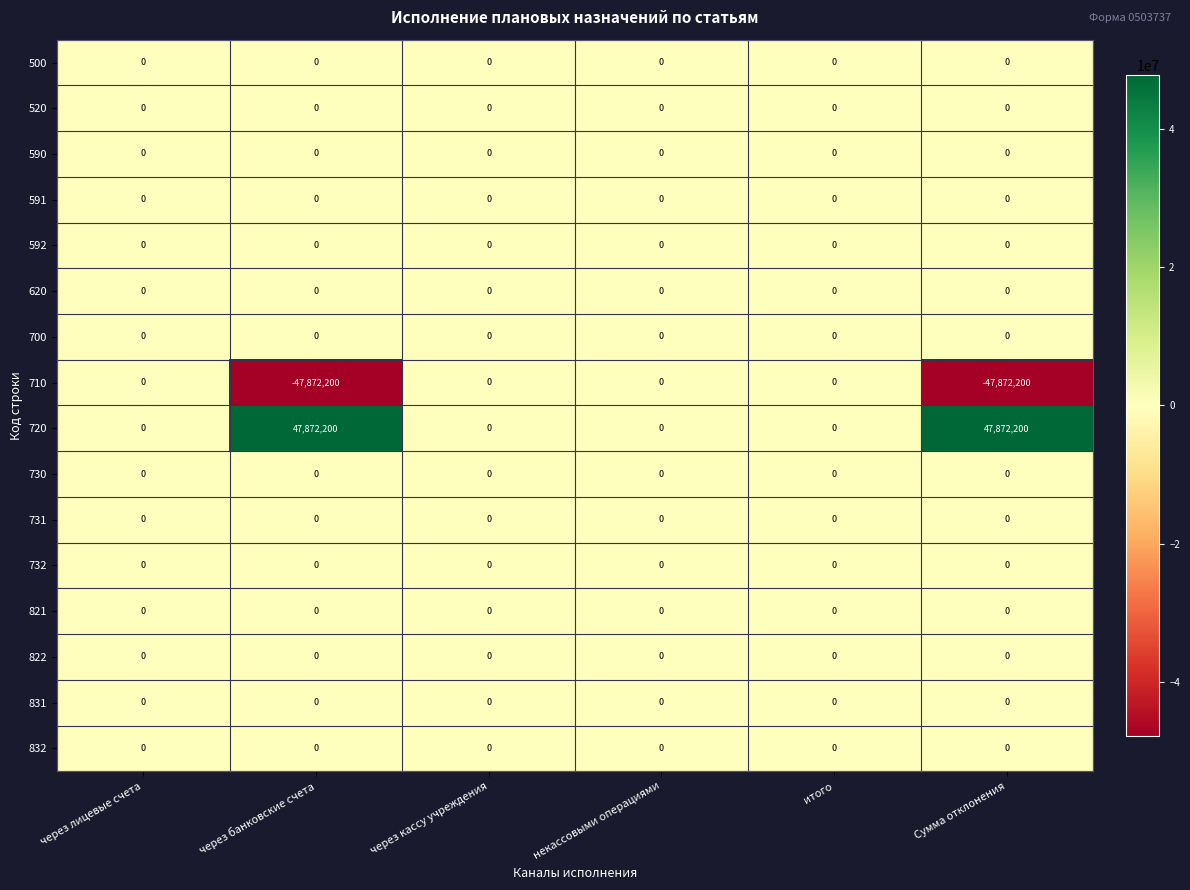

Which series has the largest total across all categories?

720